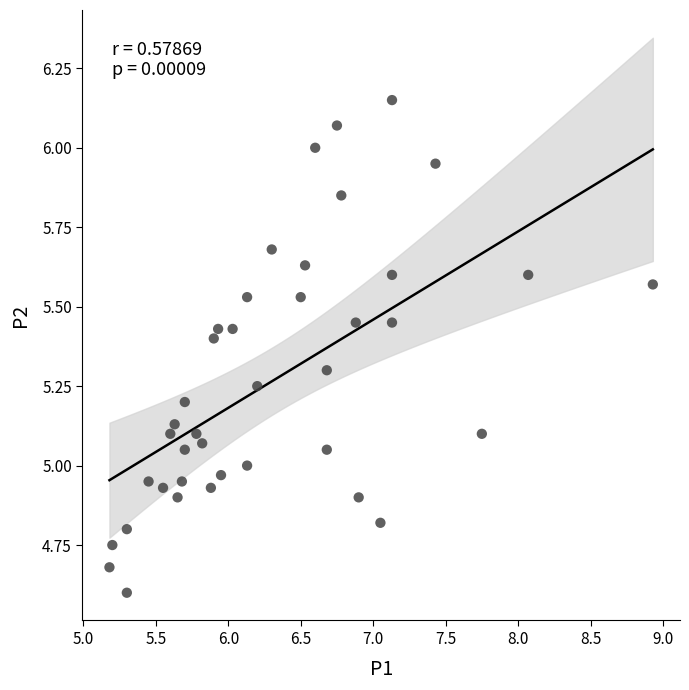

What is the range of X values (max minus min)?

3.8